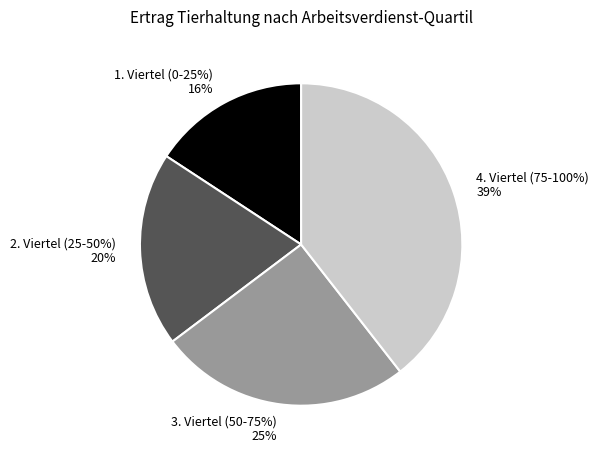

Which category has the biggest portion of the pie?

4. Viertel (75-100%)